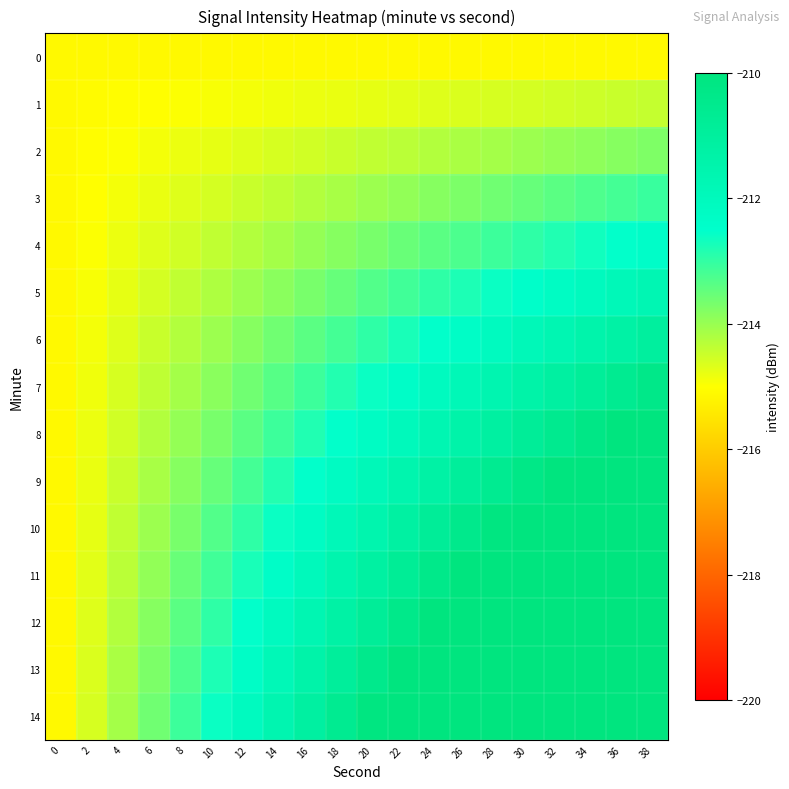

Rank the series by their maximum value, from lowest to highest.

0, 1, 2, 3, 4, 5, 6, 7, 8, 9, 10, 11, 12, 13, 14